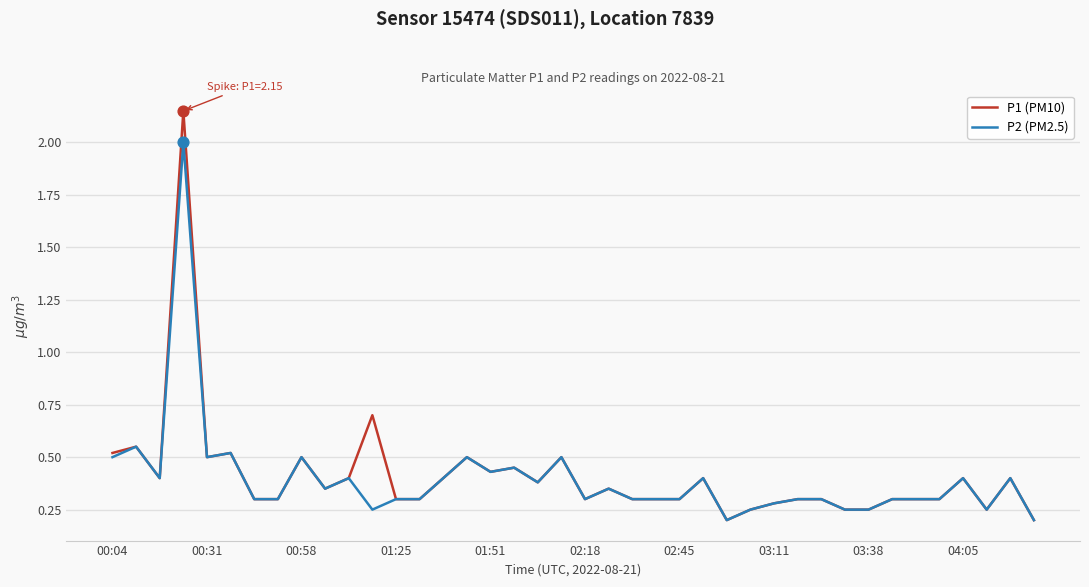

Which series has the widest spread of values?

P1 (PM10)